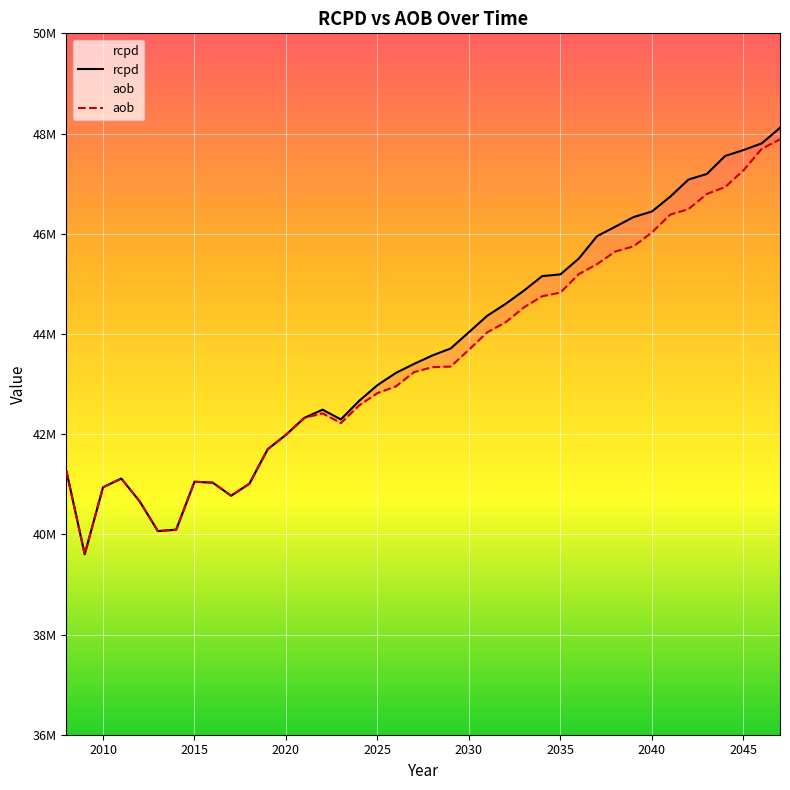

Rank the series by their average value, from lowest to highest.

aob, rcpd